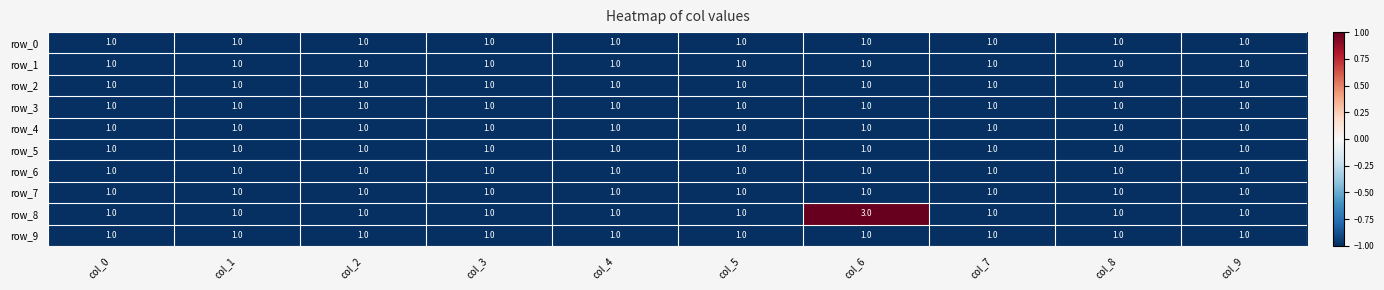

Which series has the largest total across all categories?

row_8